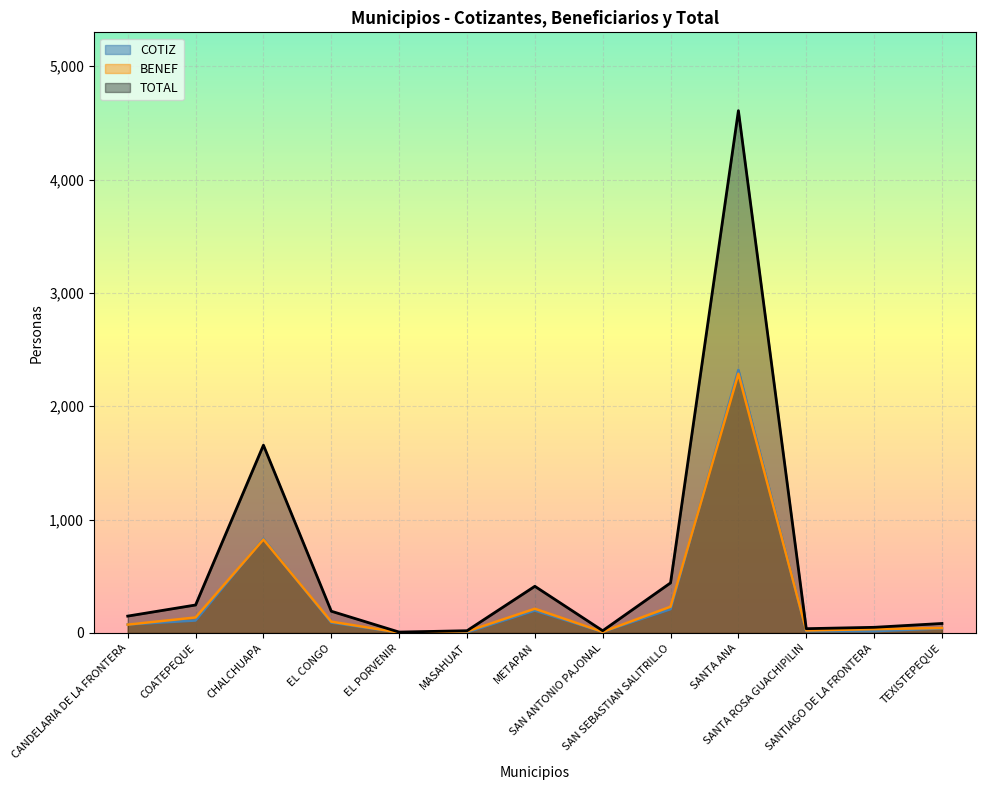

How many data points in COTIZ are less than 75?

6